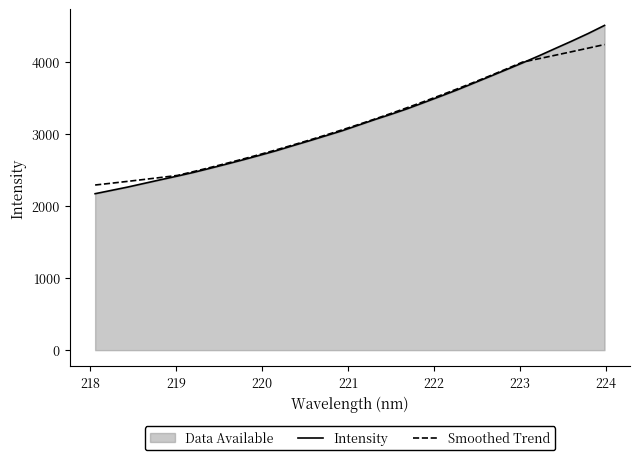

List the series in order of their peak value, highest first.

Intensity, Smoothed Trend